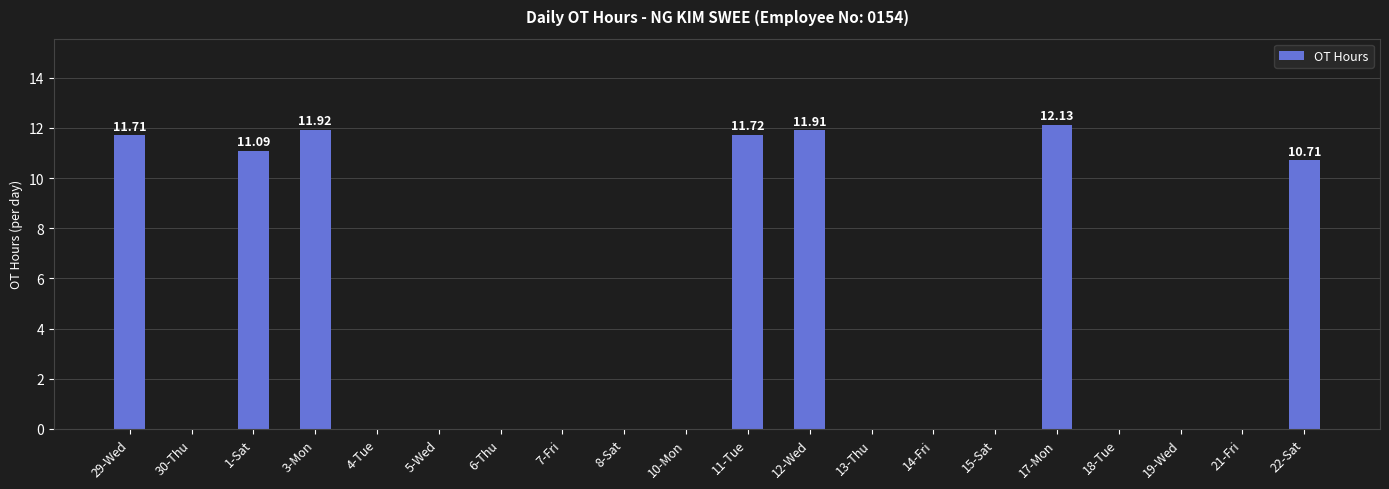

What is the sum of the values at 22-Sat and 29-Wed?

22.4